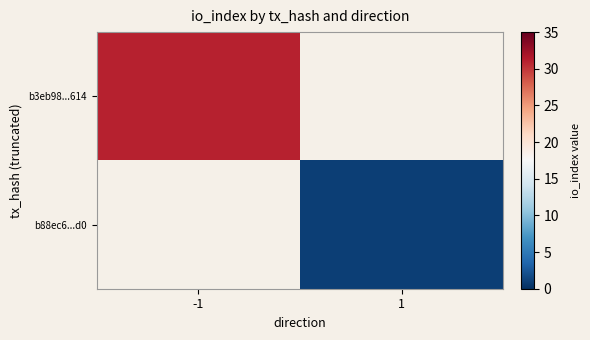

At how many categories does at least one series exceed 14?

1